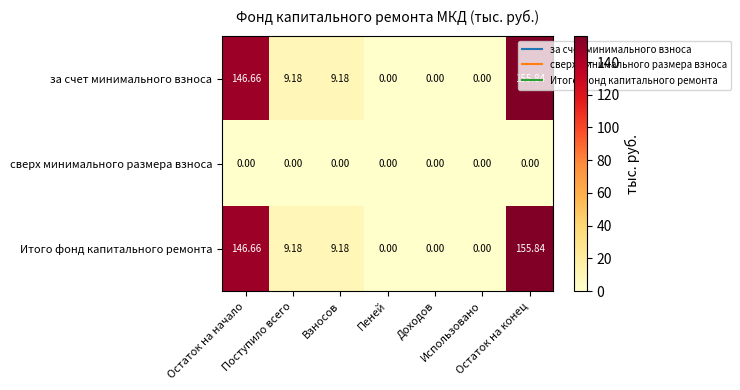

Which series has the largest total across all categories?

за счет минимального взноса